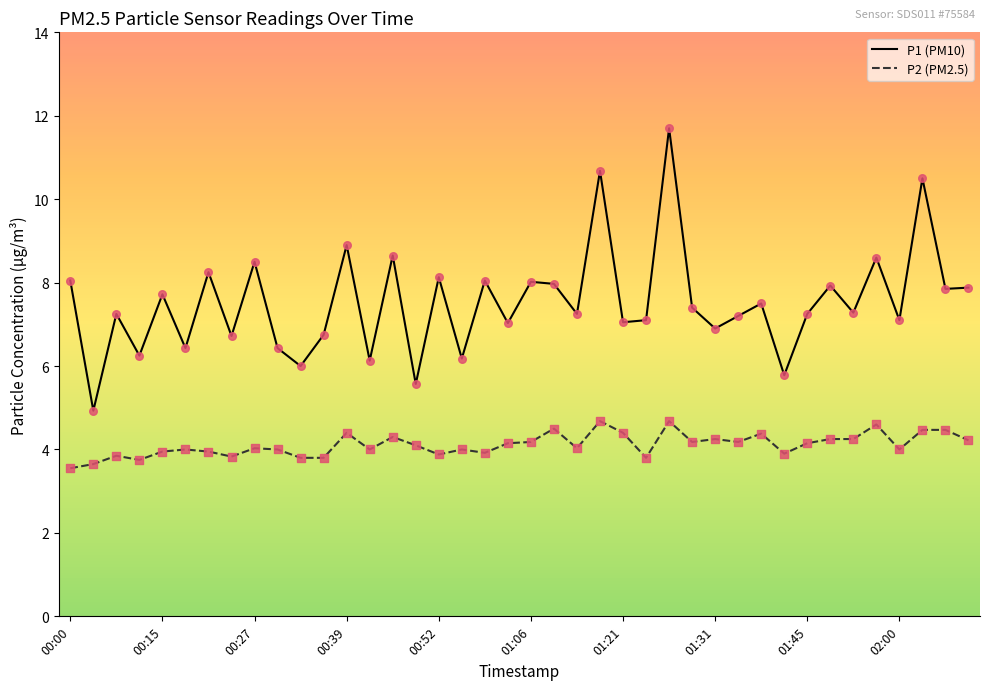

Which series has the largest total across all categories?

P1 (PM10)